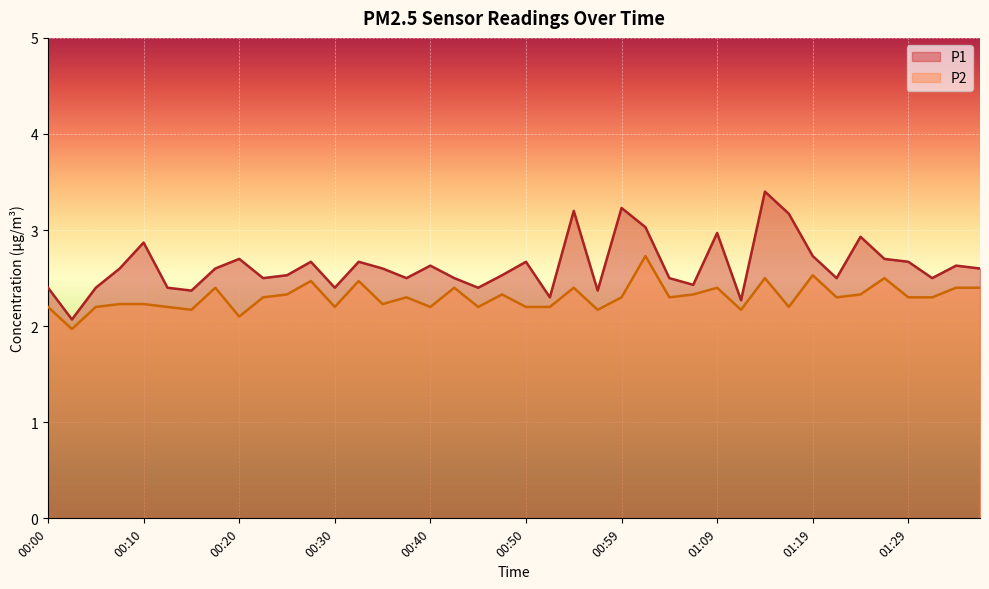

Rank the series at 01:26 from highest to lowest value.

P1, P2